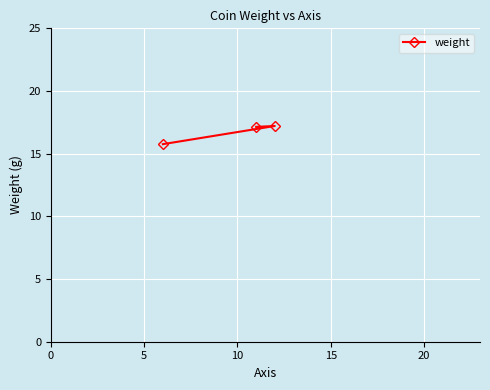

What is the sum of all values?

50.1